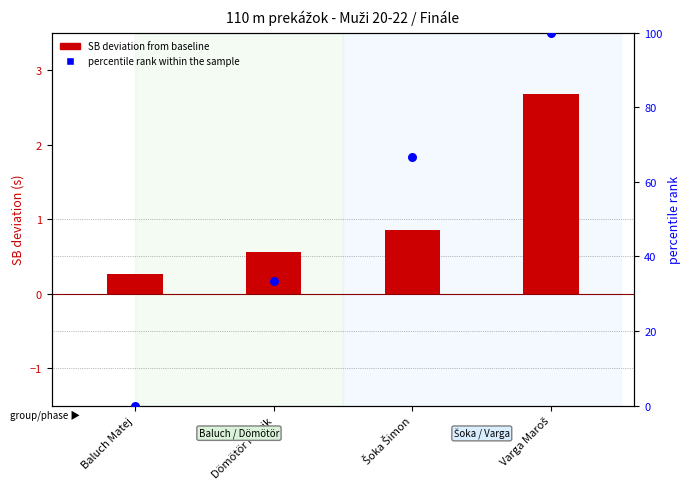

At how many categories does at least one series exceed 44?

2